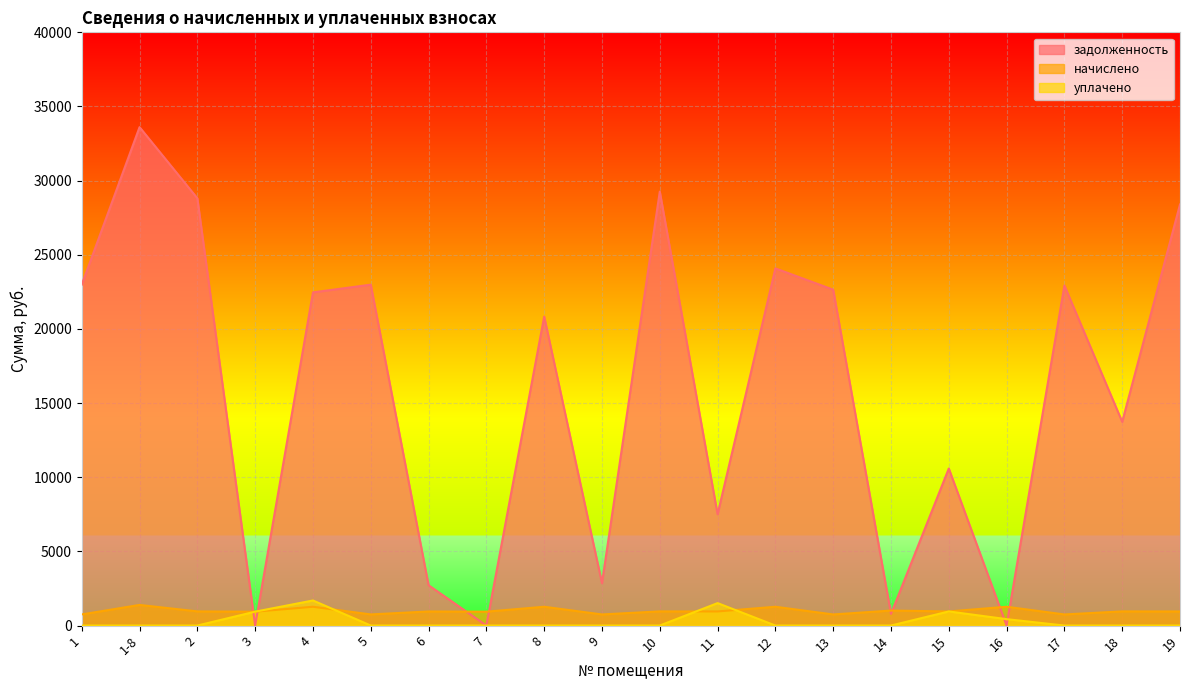

Which series has the largest total across all categories?

задолженность